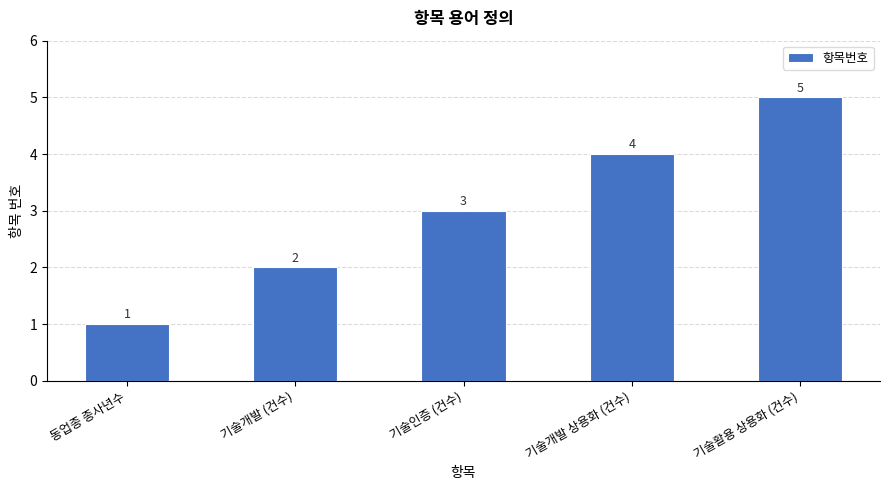

What is the approximate value at 기술인증 (건수)?

3